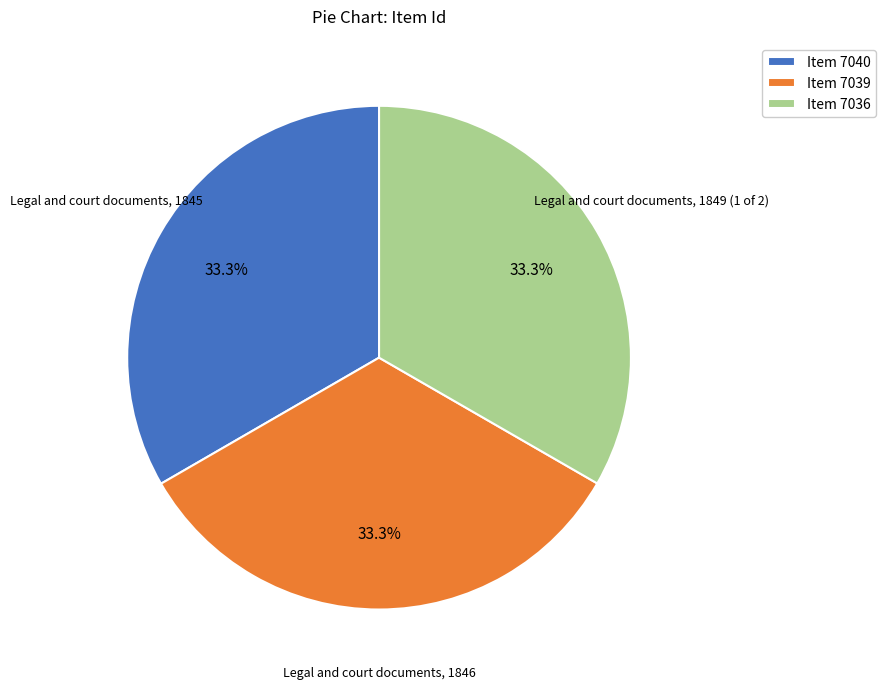

What percentage is NOT represented by Item 7039?

66.7%